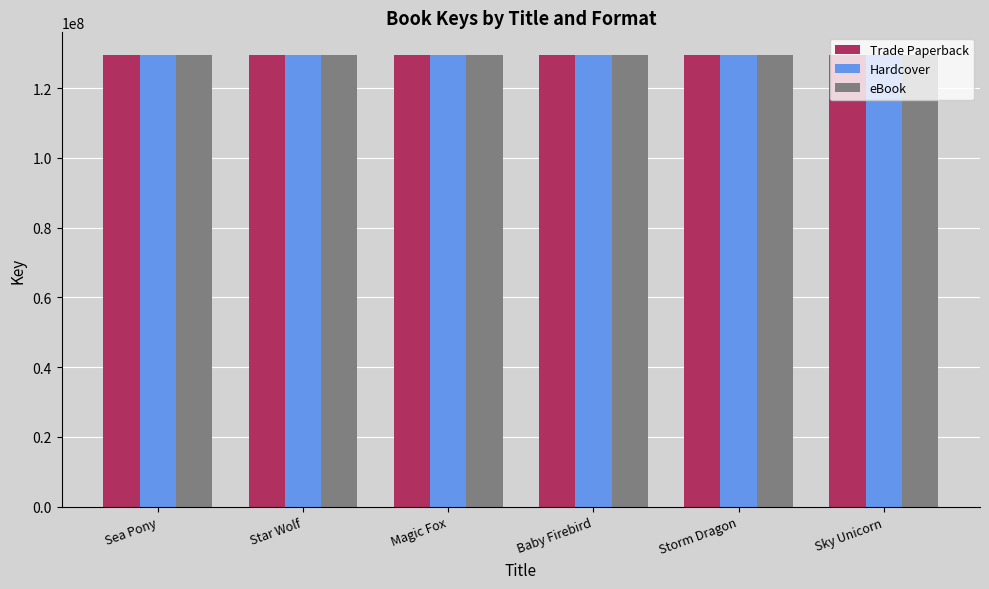

How many groups of bars are there?

6